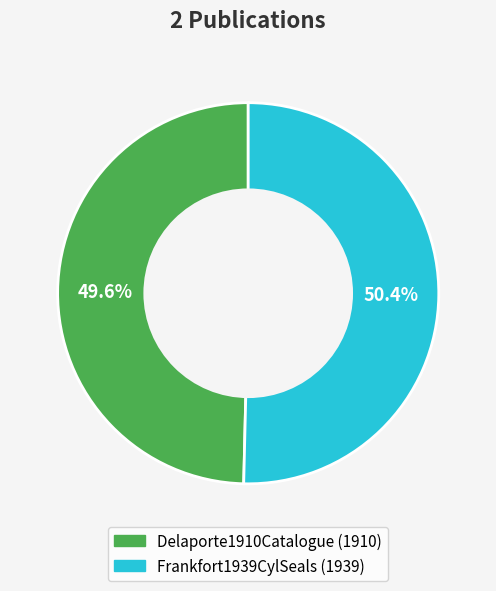

Between Delaporte1910Catalogue and Frankfort1939CylSeals, which is larger?

Frankfort1939CylSeals